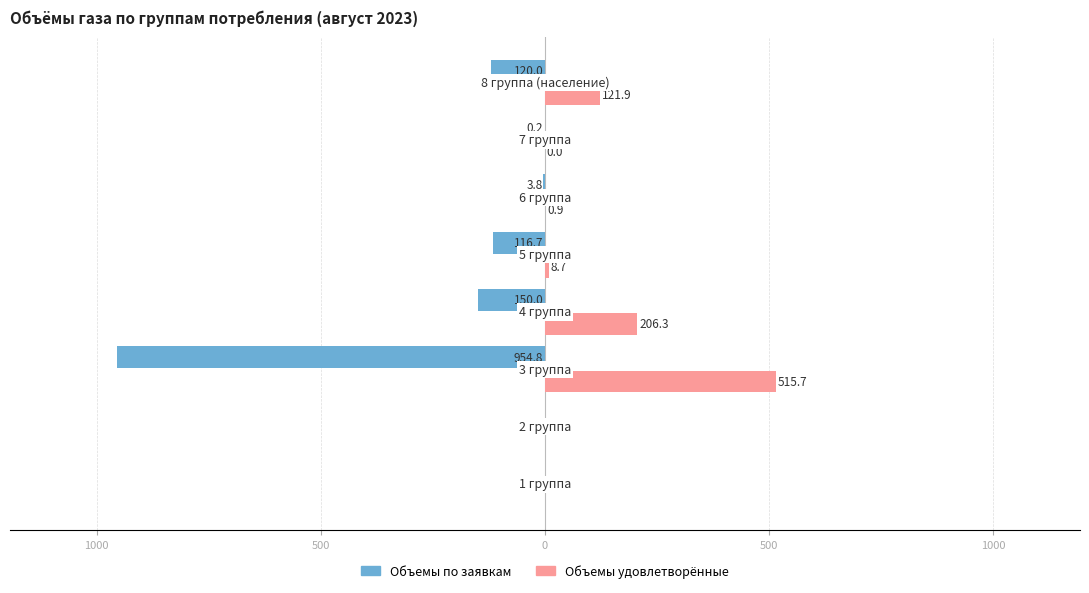

What are all the series names shown in the legend?

Объемы по заявкам, Объемы удовлетворённые